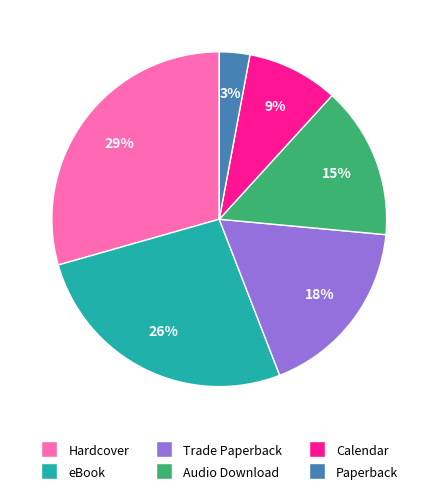

Is there any slice that represents more than half of the pie?

No